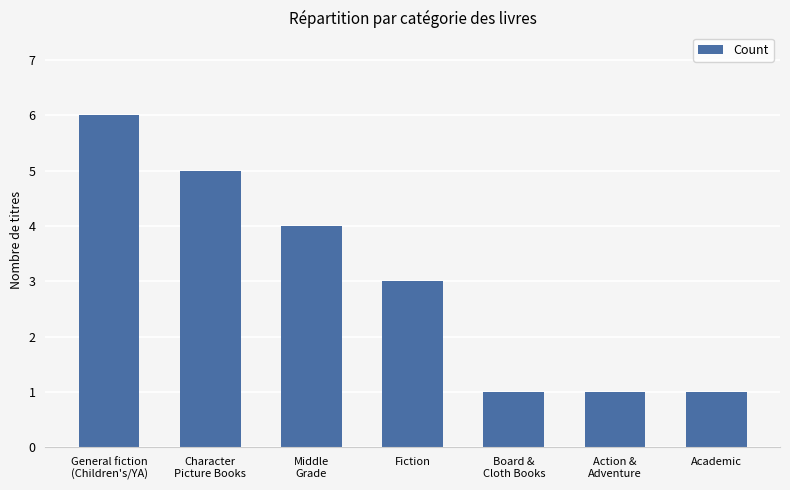

The value at Fiction is 3. True or false?

True